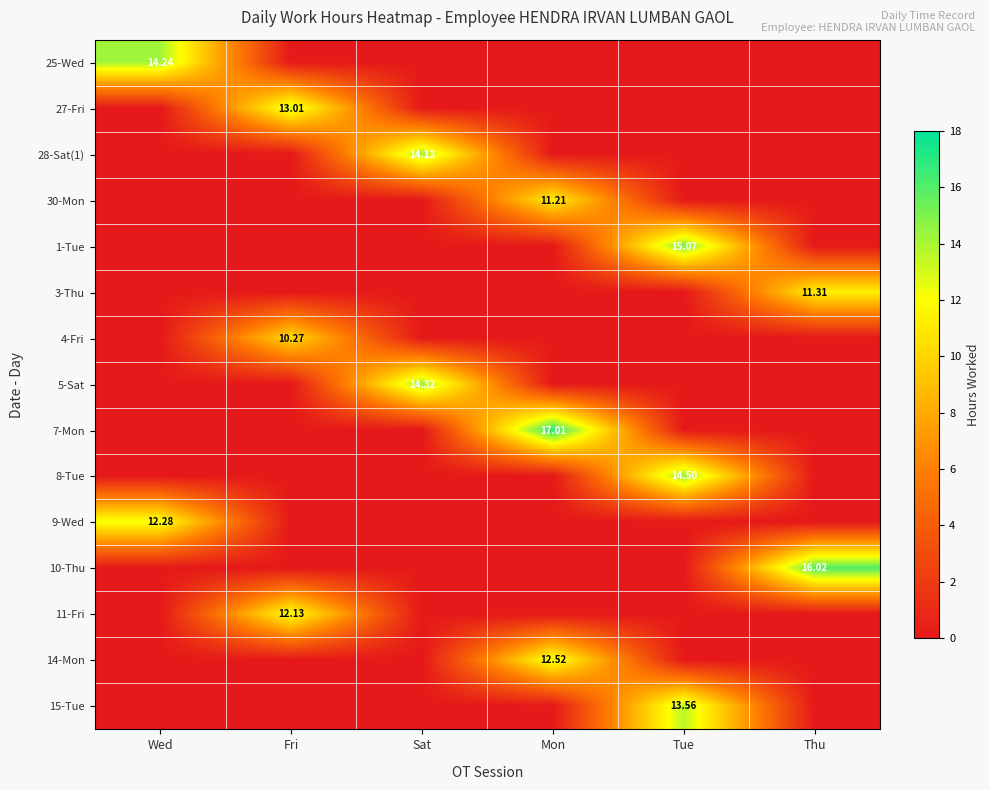

At how many categories does at least one series exceed 11?

6